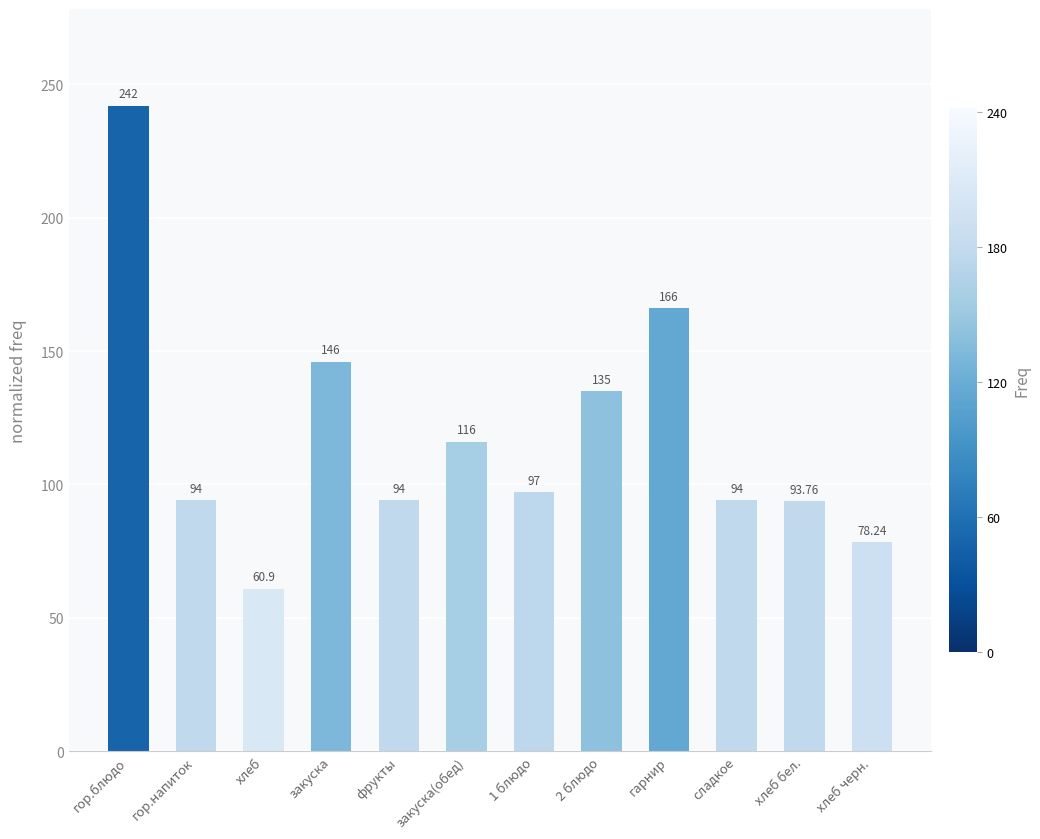

What is the value of the 9th bar from the left?

166.0